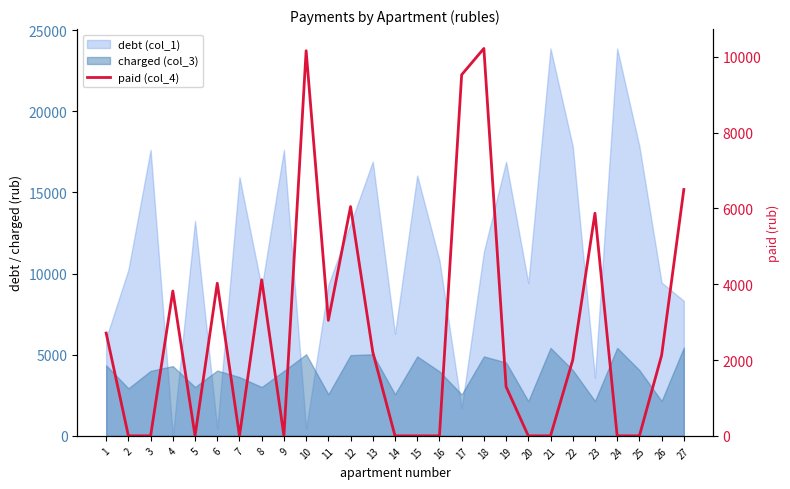

The chart shows a value of 0.0 at 2. True or false?

True